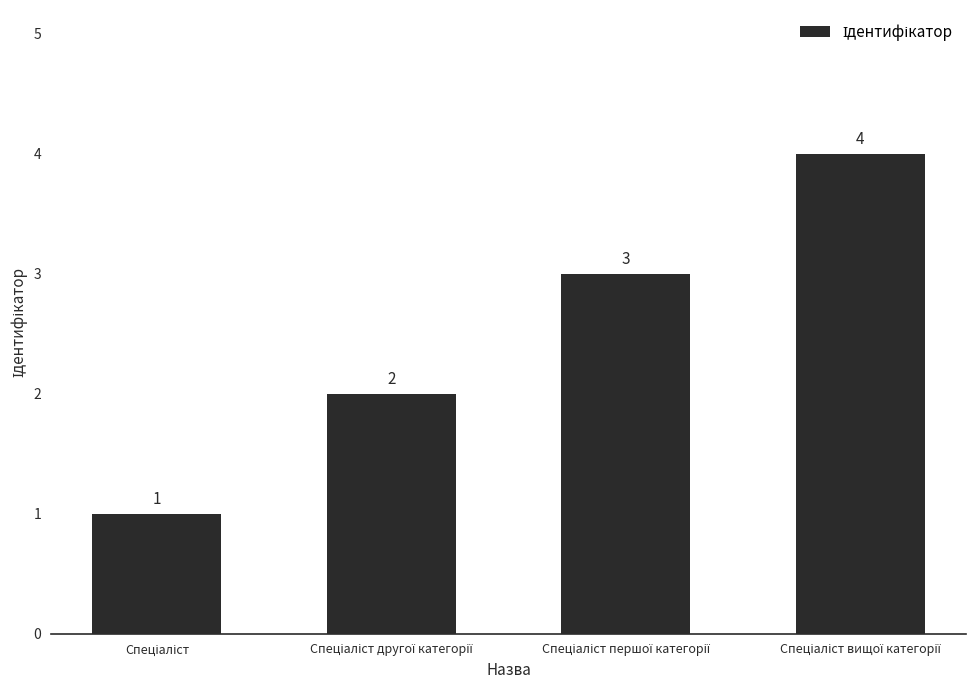

Reading right to left, list all the values displayed in this chart.

4	3	2	1